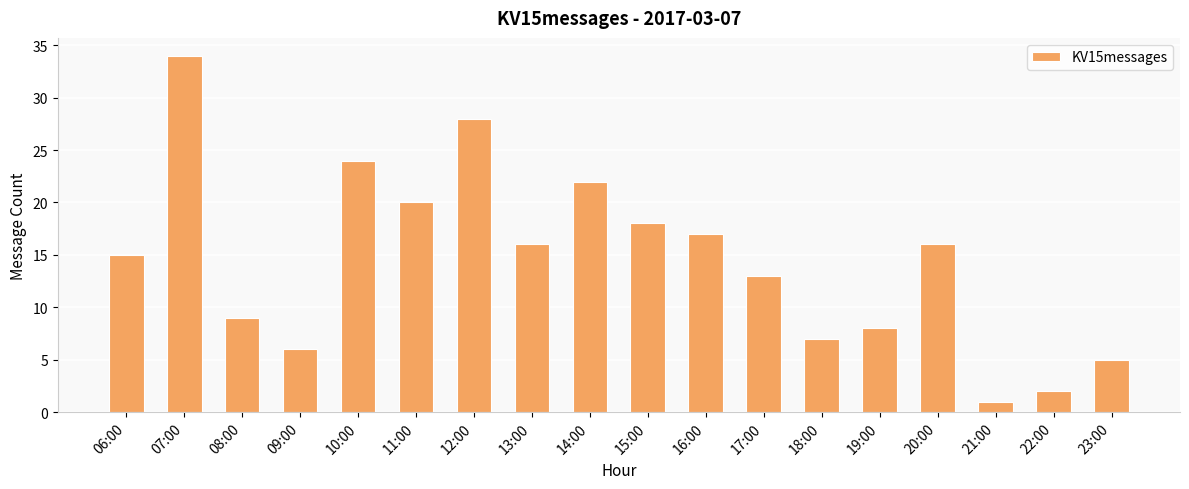

True or false: the data shows 28 at 12:00.

True